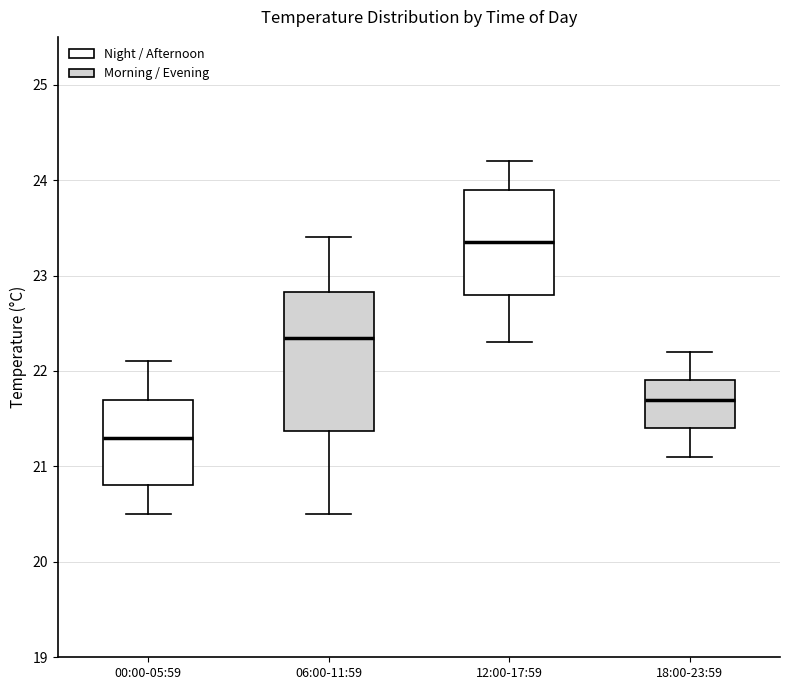

Comparing the boxes themselves (not the whiskers), which one is the tallest?

06:00-11:59